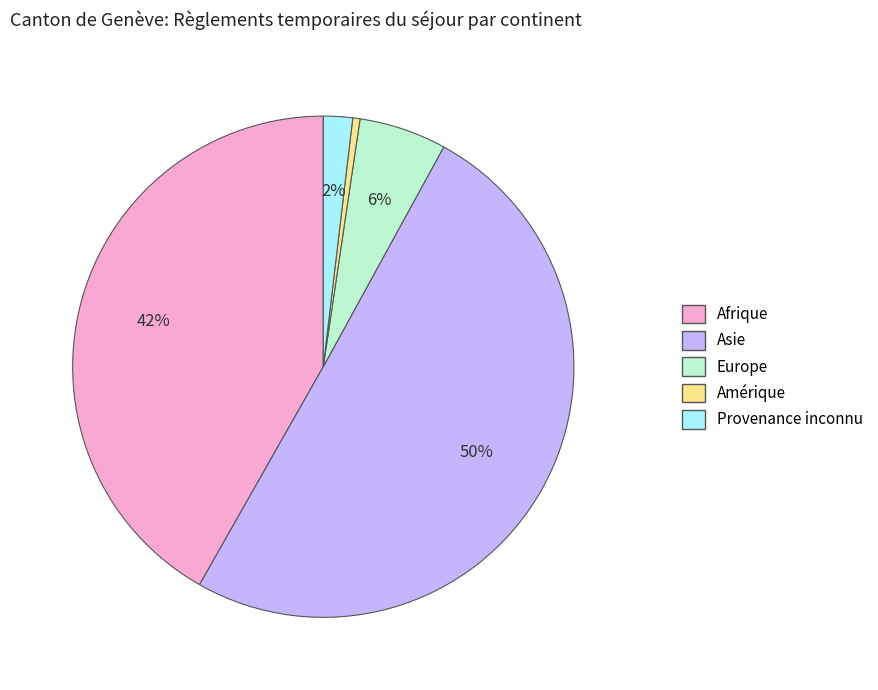

What is the majority slice?

Asie